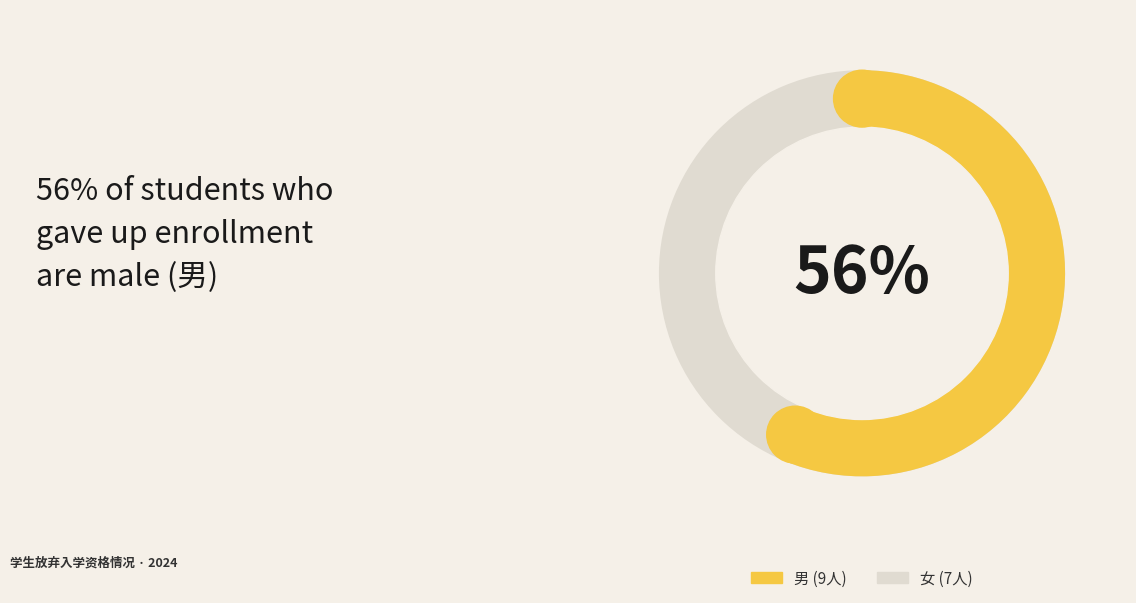

Is 男 the majority of the pie?

Yes